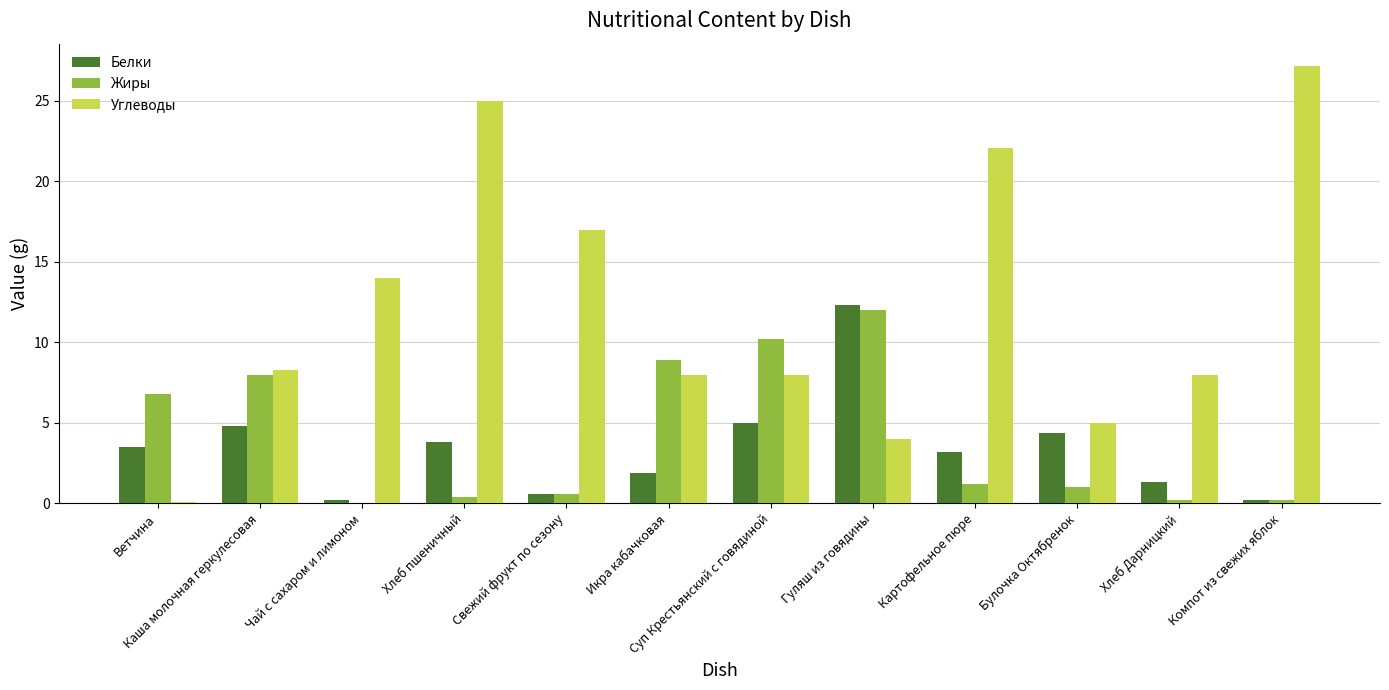

At which label does Углеводы first exceed 8?

Каша молочная геркулесовая